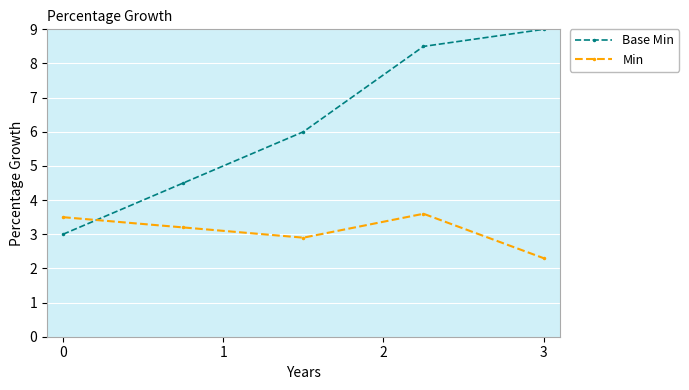

Rank the series by their average value, from highest to lowest.

Base Min, Min